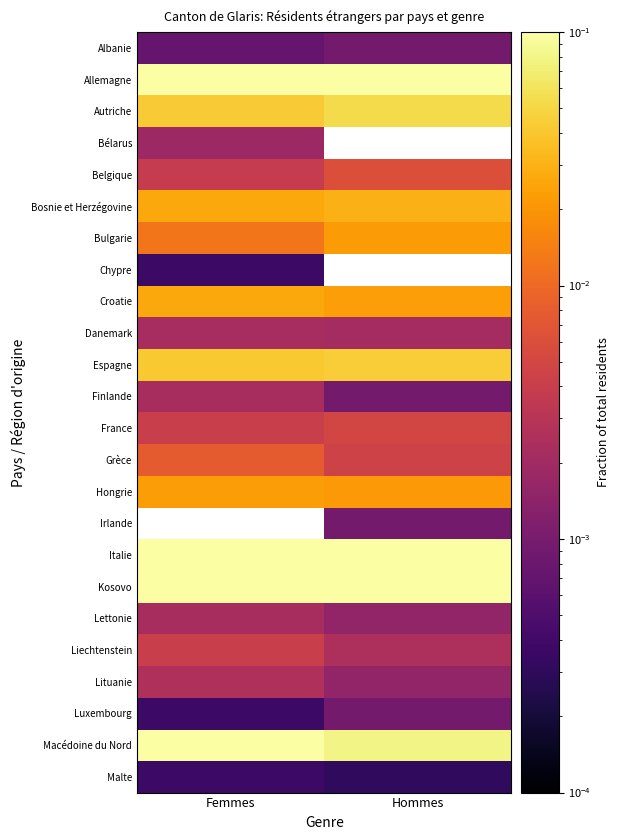

Which category has the lowest value across all series?

Hommes